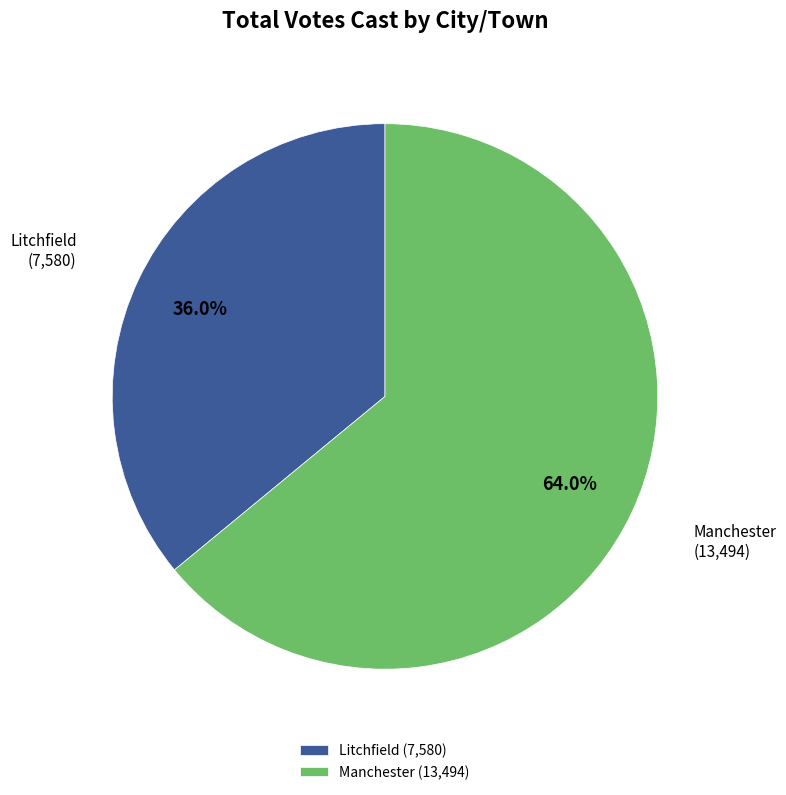

Which category has the smallest portion of the pie?

Litchfield